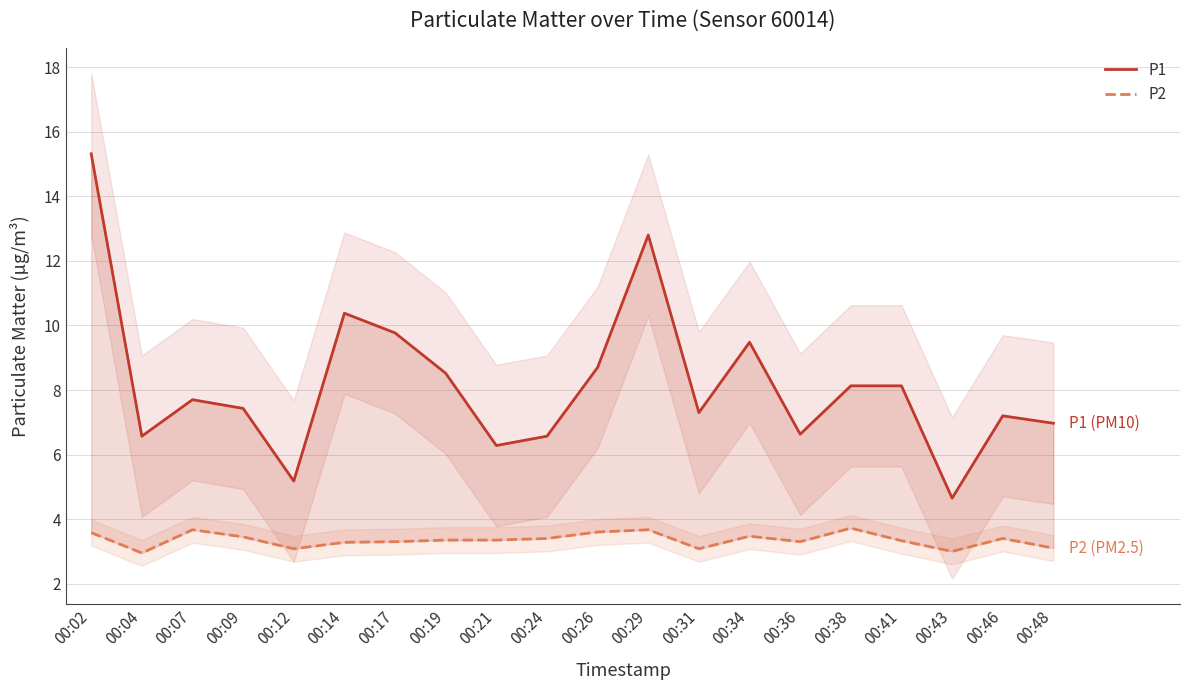

Is it true that P2 equals 3.5 at 00:09?

True